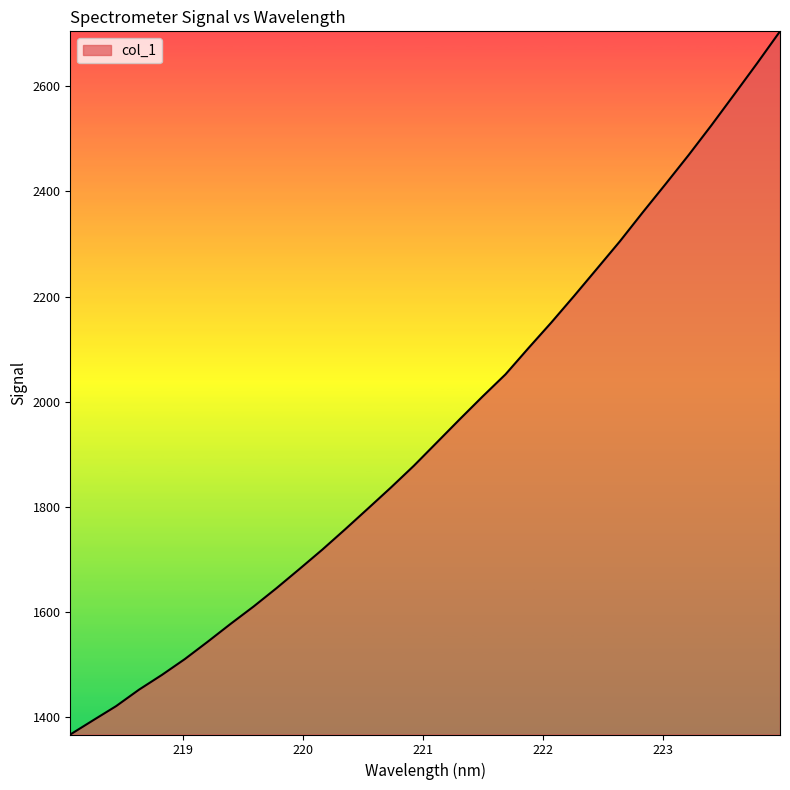

What is the smallest value displayed?

1367.6